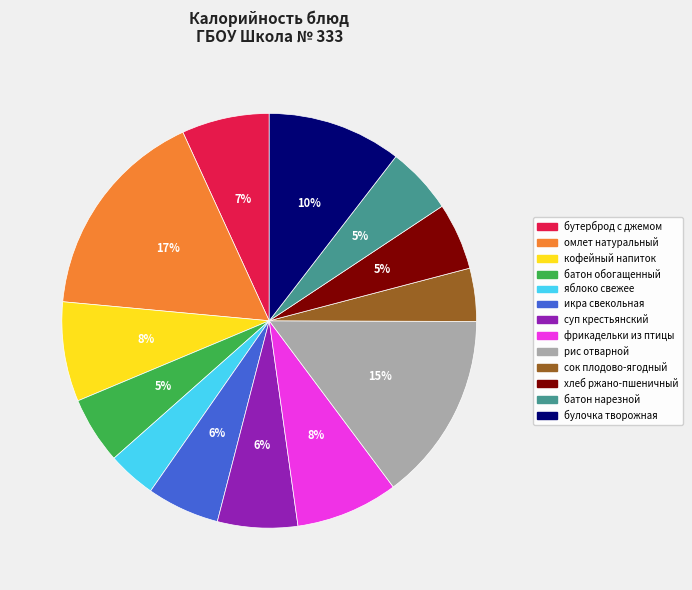

To the nearest percent, what is the difference between the largest and smallest slice percentages?

13%